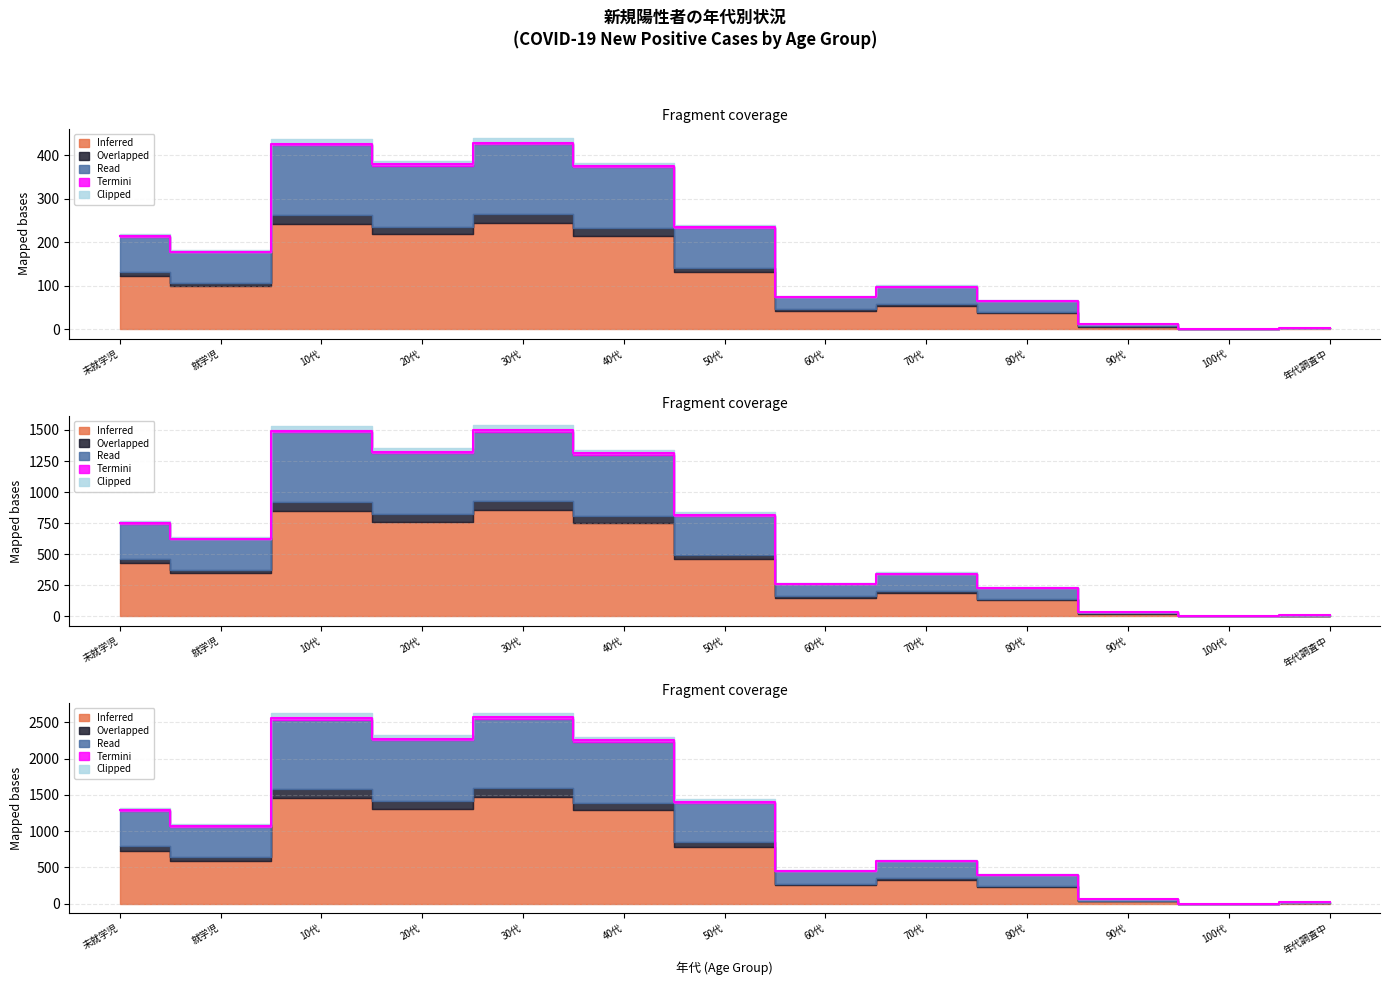

What is the label of the 13th point from the right?

未就学児